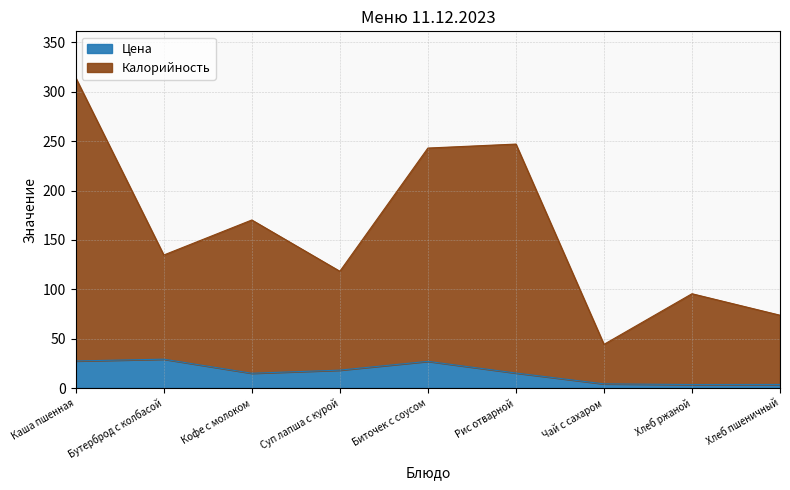

What is the label of the 1st point from the left?

Каша пшенная